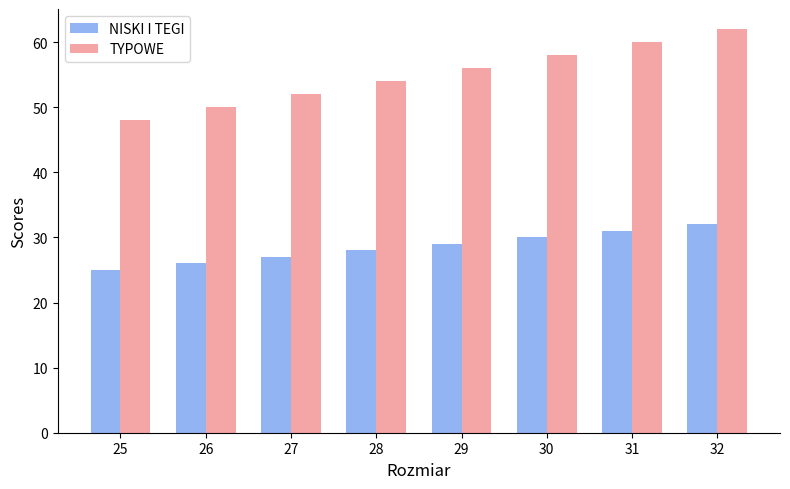

At 30, list the series in order from smallest to largest.

NISKI I TEGI, TYPOWE